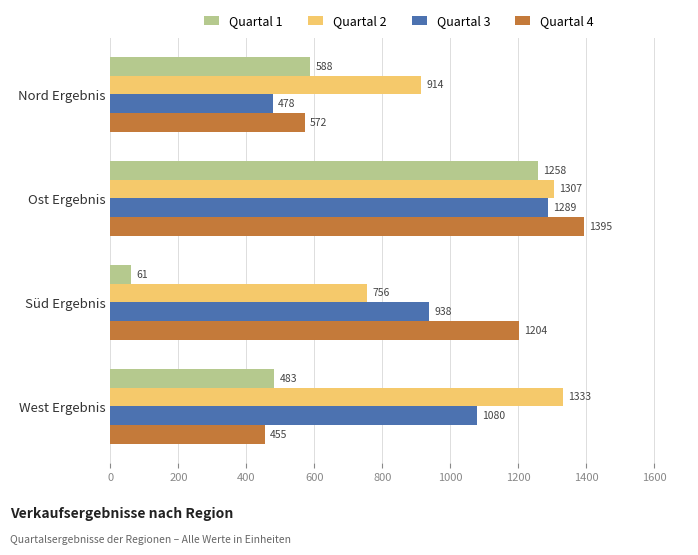

At how many categories does at least one series exceed 1287?

2